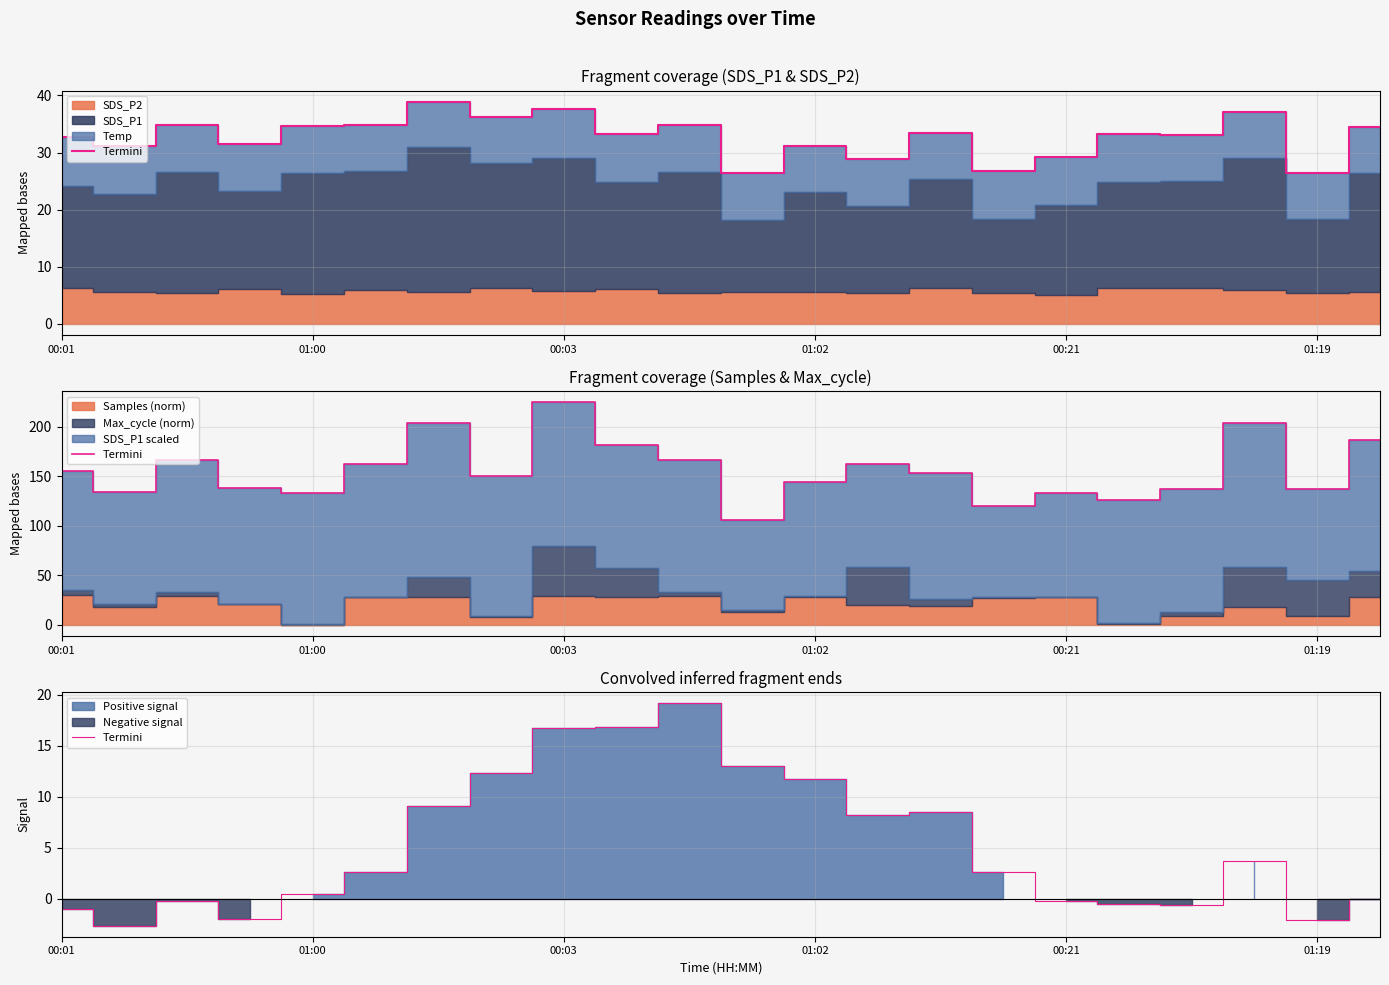

What is the minimum value shown in the chart?

-2.7